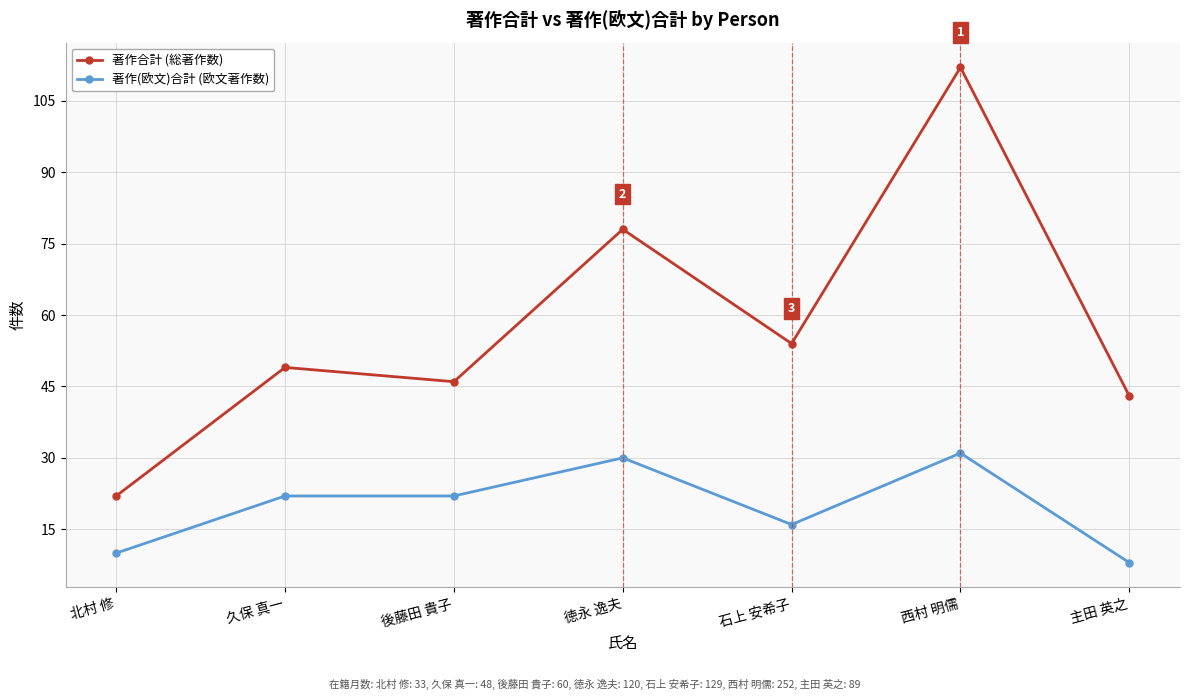

True or false: 著作(欧文)合計 (欧文著作数) and 著作合計 (総著作数) cross at least once.

False